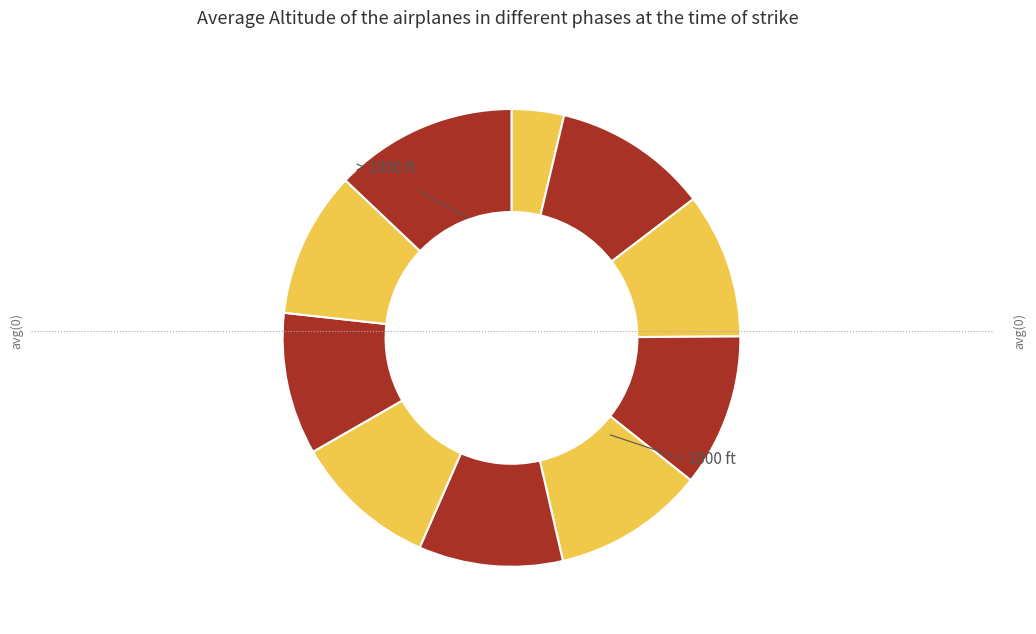

How many segments does this pie chart have?

10